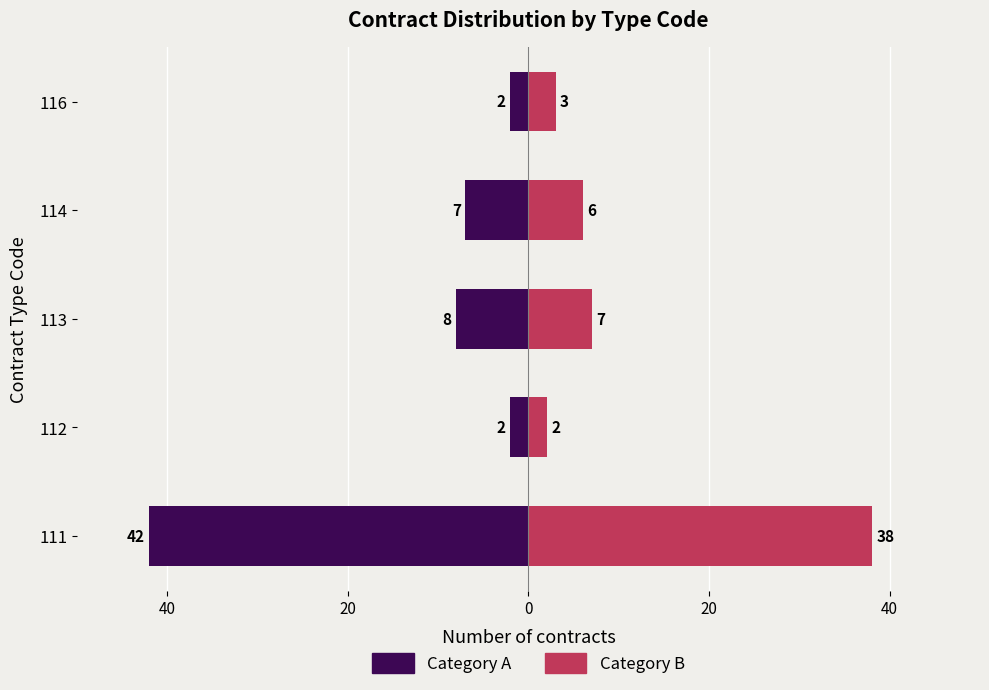

What is the difference between the maximum and minimum values in the Category A series?

40